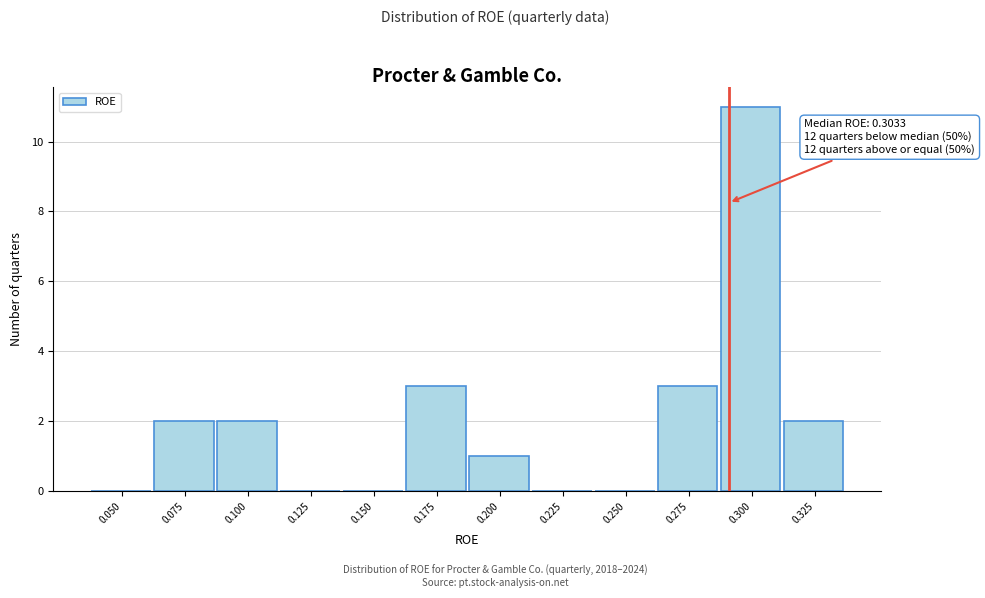

Reading left to right, transcribe all the data shown in this chart.

0.050=0	0.075=2	0.100=2	0.125=0	0.150=0	0.175=3	0.200=1	0.225=0	0.250=0	0.275=3	0.300=11	0.325=2